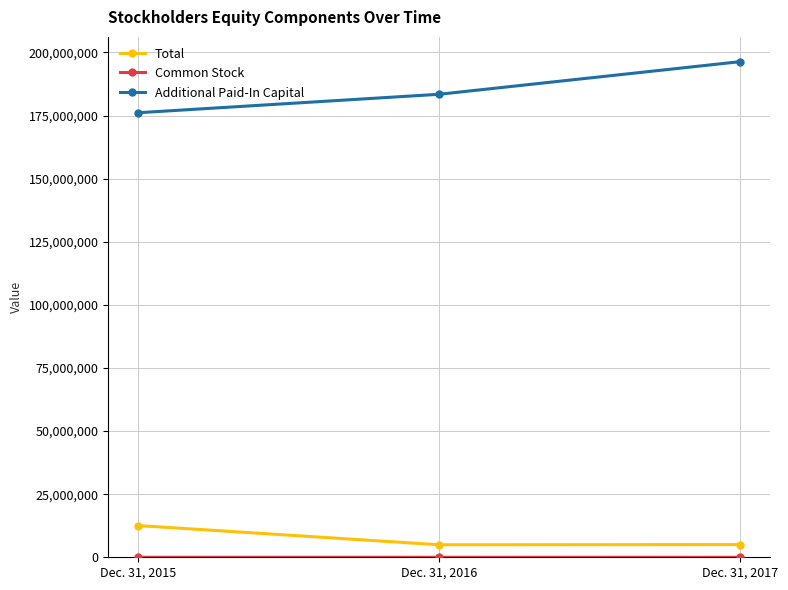

Does the chart have visible grid lines?

Yes